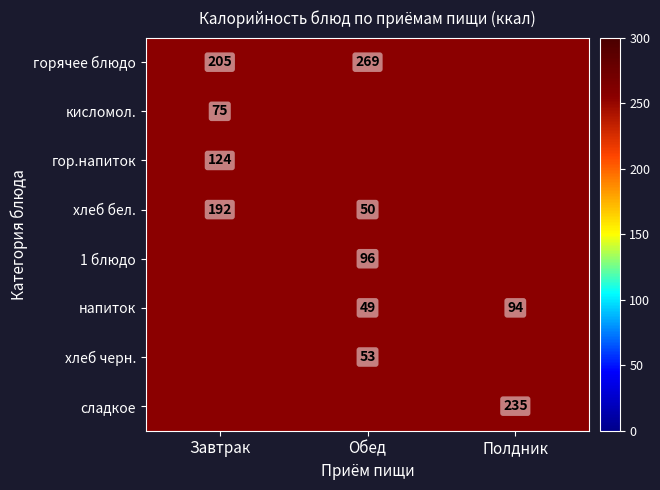

The хлеб бел. series shows 192 at Завтрак. True or false?

True